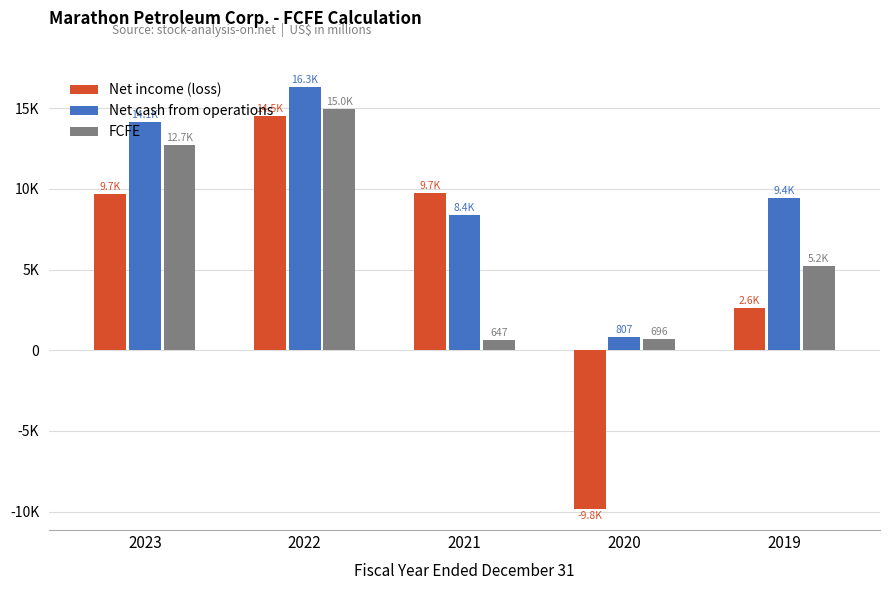

Rank the categories by Net cash from operations value from highest to lowest.

2022, 2023, 2019, 2021, 2020